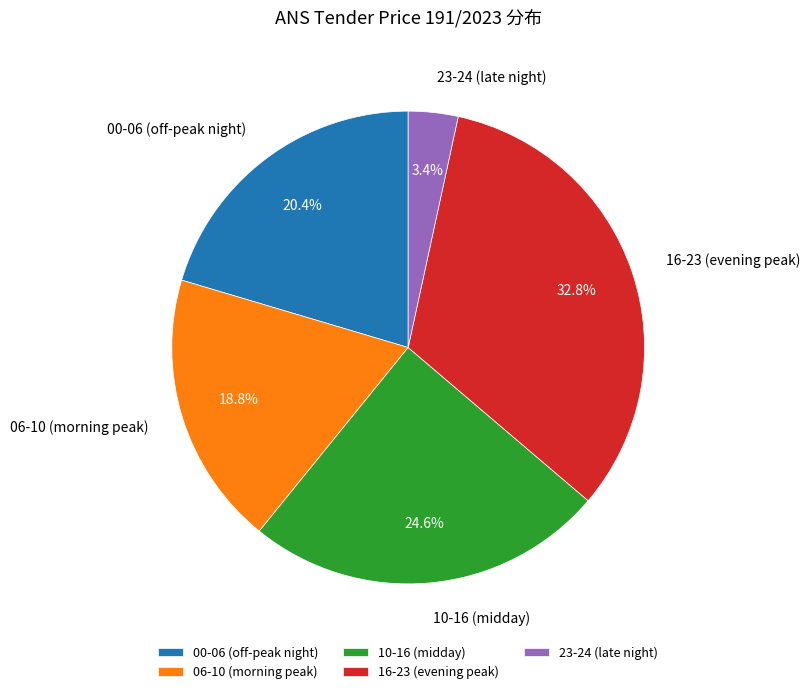

Do 23-24 (late night) and 06-10 (morning peak) together represent more than half of the pie?

No